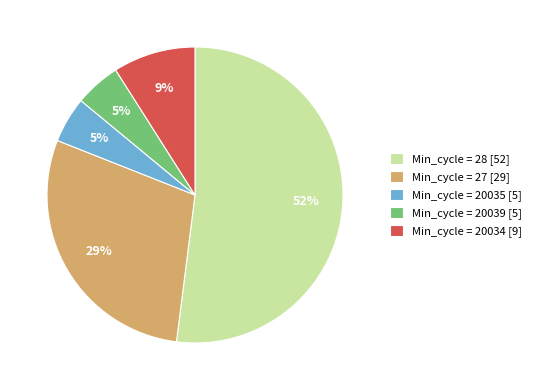

Which category has the biggest portion of the pie?

Min_cycle = 28 [52]